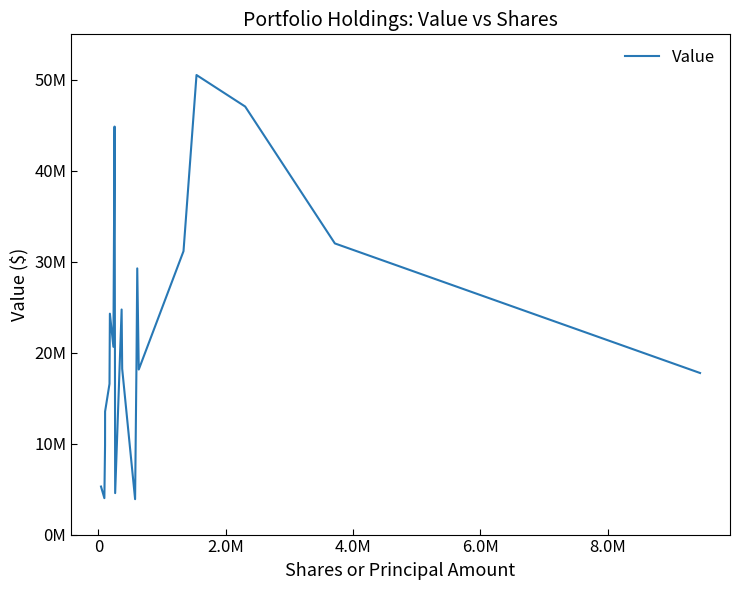

Does the chart display data point markers on the line(s)?

No